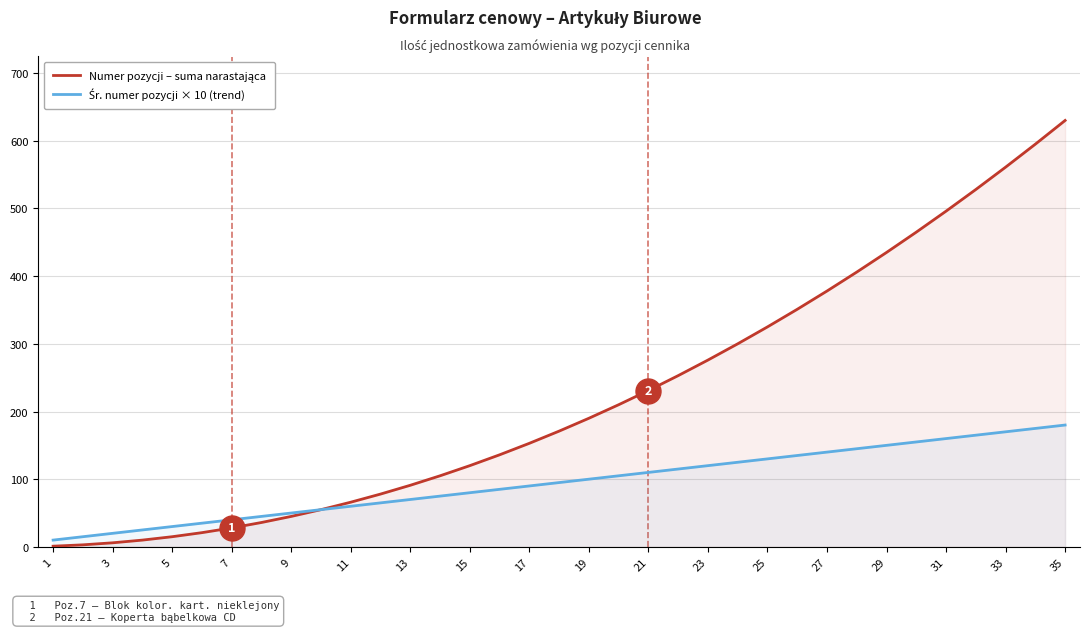

True or false: Śr. numer pozycji × 10 (trend) and Numer pozycji – suma narastająca cross at least once.

False